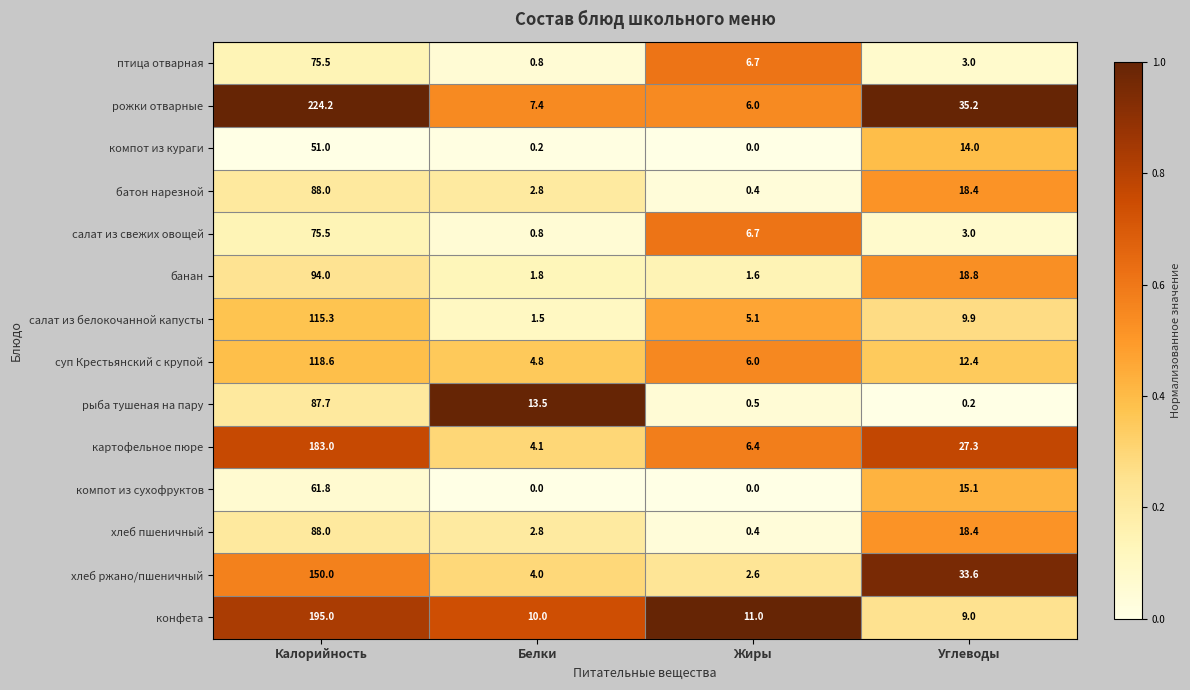

Which series has the largest total across all categories?

рожки отварные